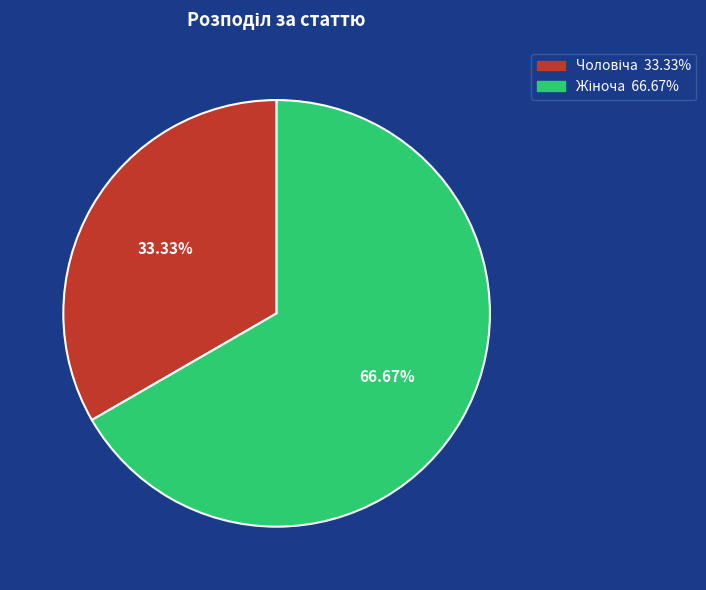

Is there any slice that represents more than half of the pie?

Yes